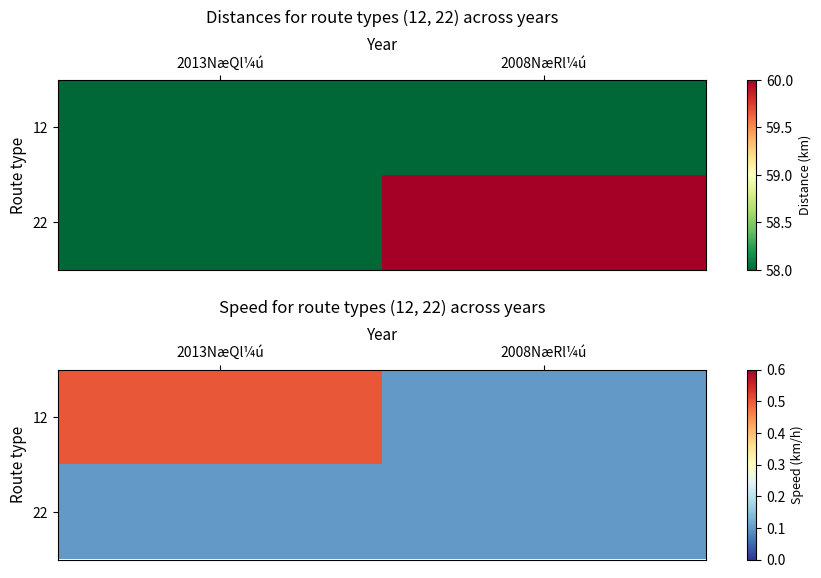

Is it true that 12 equals 0.1 at 2008NæRl¼ú?

False